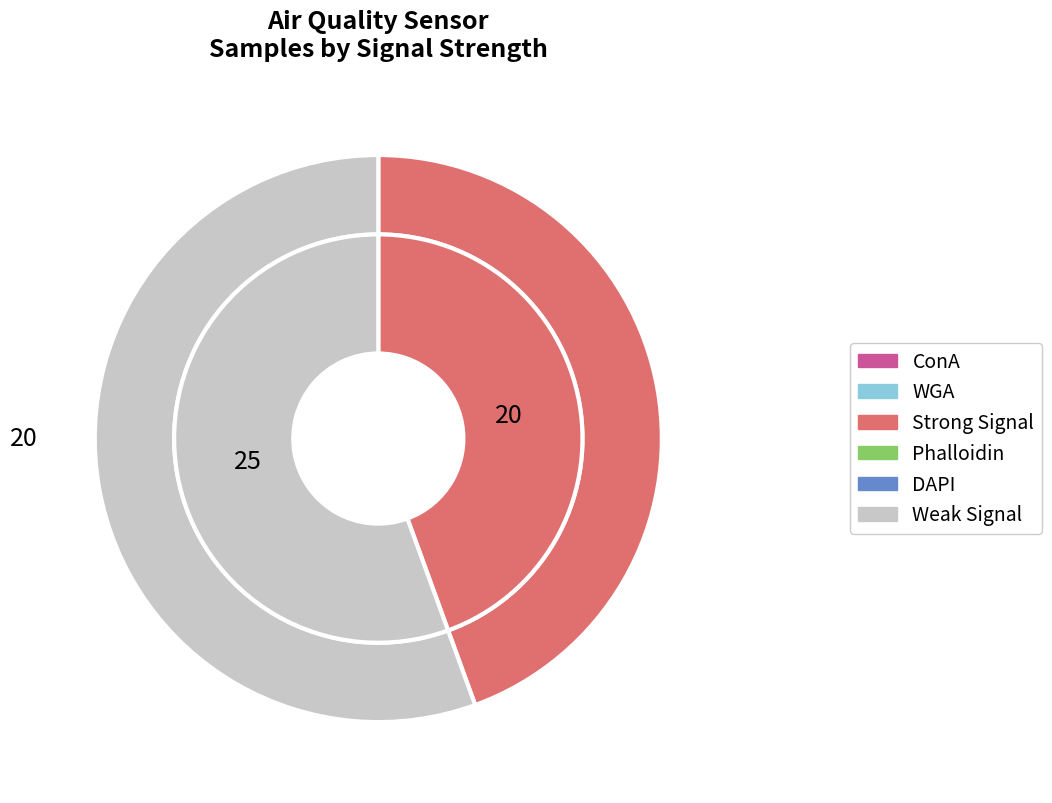

Is it true that -46 is 24% of the pie?

False